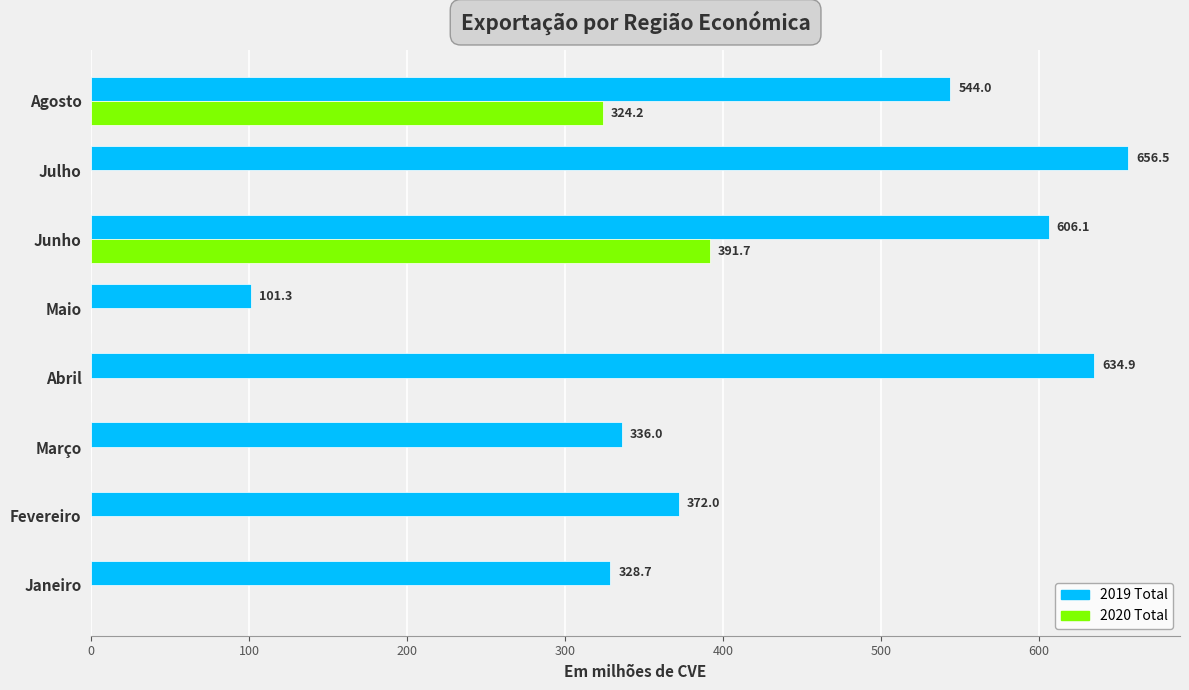

Is it true that 2020 Total equals 0.0 at Março?

True